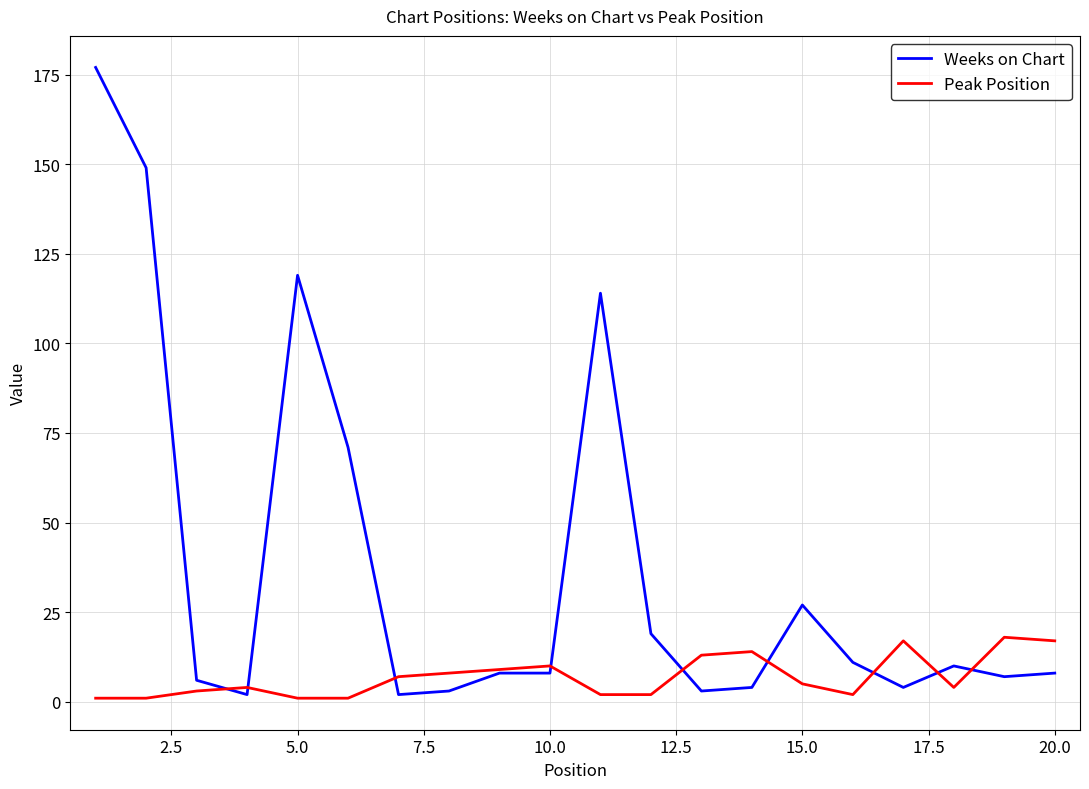

List the series in order of their peak value, highest first.

Weeks on Chart, Peak Position